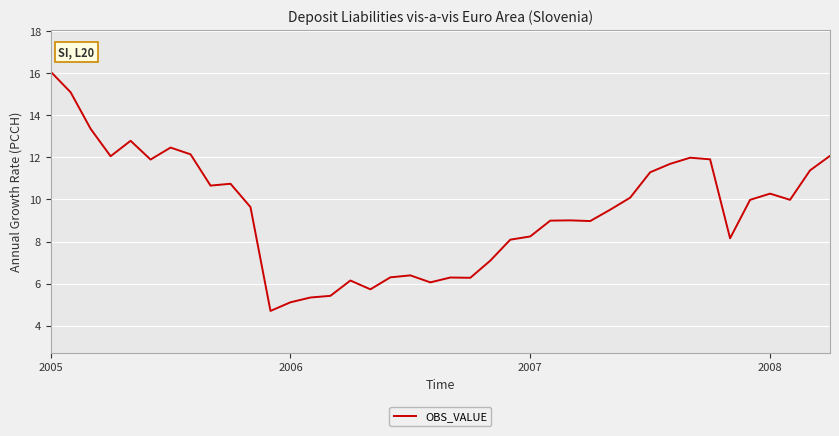

What is the difference between the maximum and minimum values?

11.4